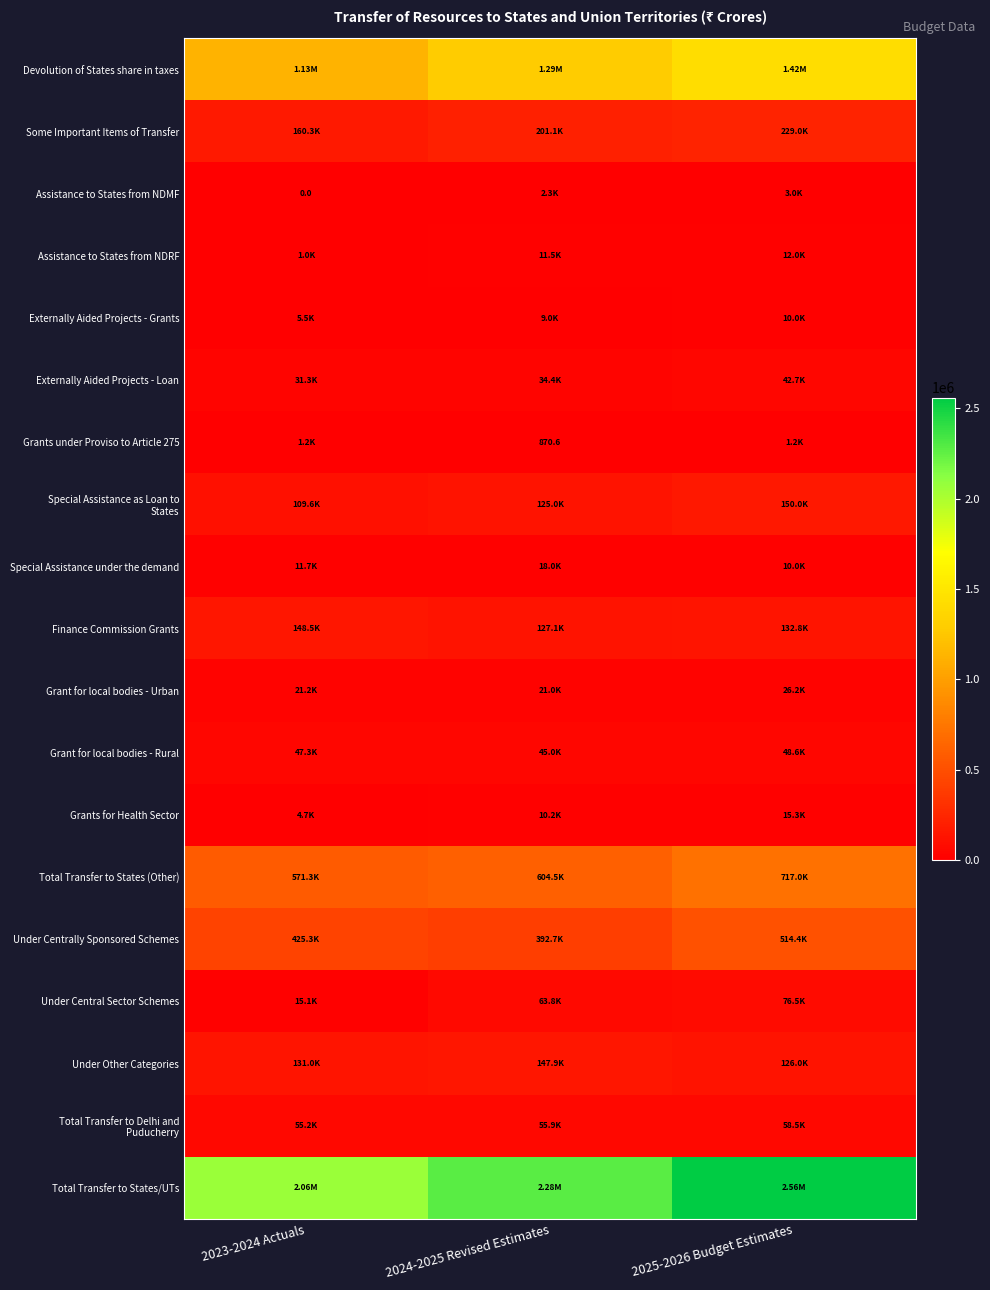

Which category has the highest value in the Assistance to States from NDMF series?

2025-2026 Budget Estimates